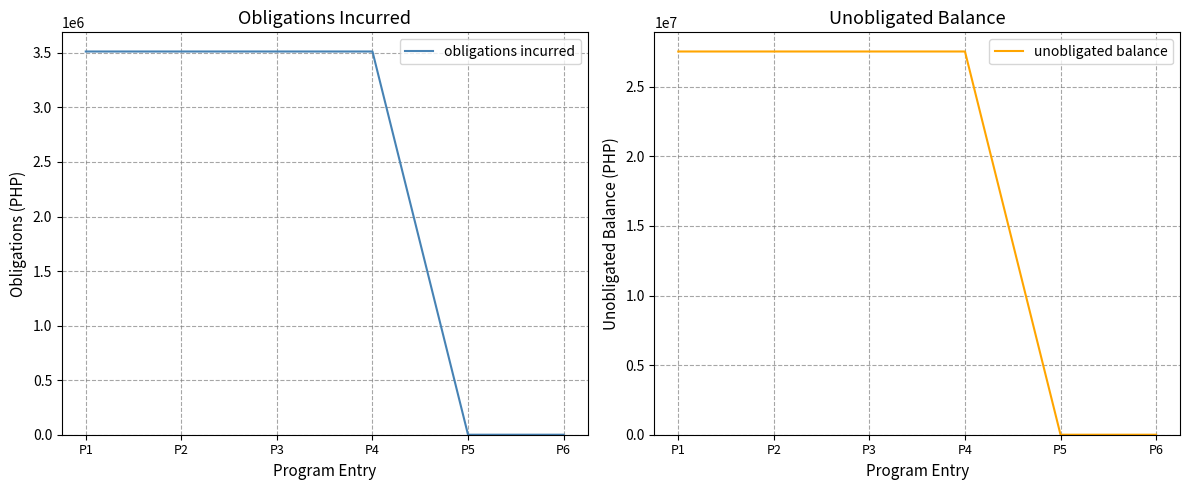

What is the maximum value for unobligated balance?

27539319.5